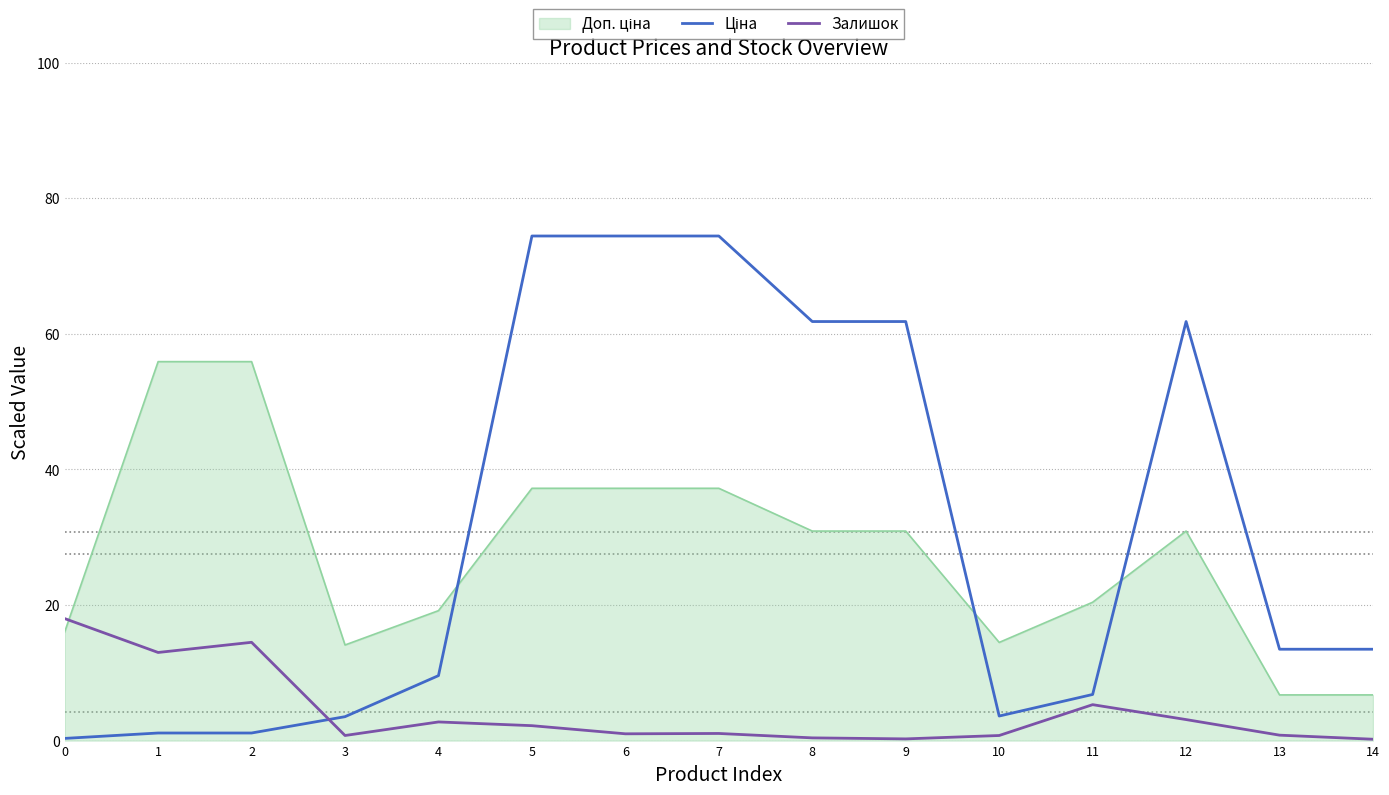

What is the greatest value displayed?

74.4